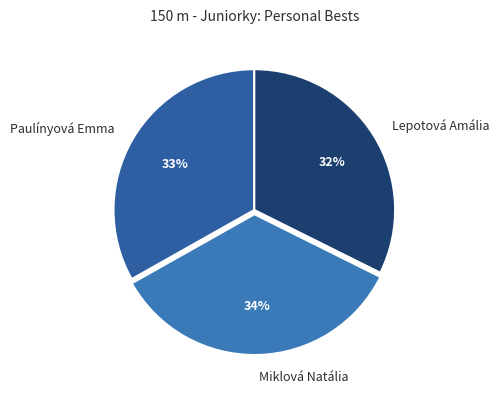

Rank the categories by value from lowest to highest.

Lepotová Amália, Paulínyová Emma, Miklová Natália